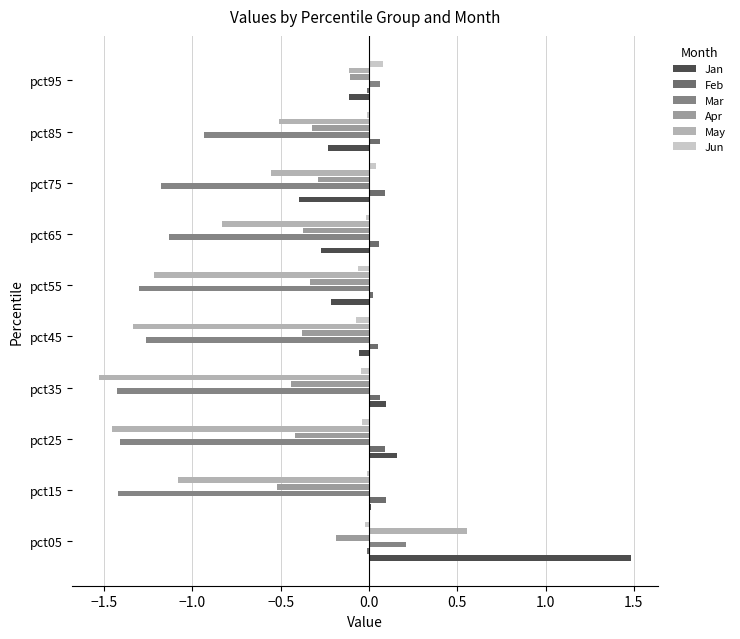

What position from the left is 9?

10